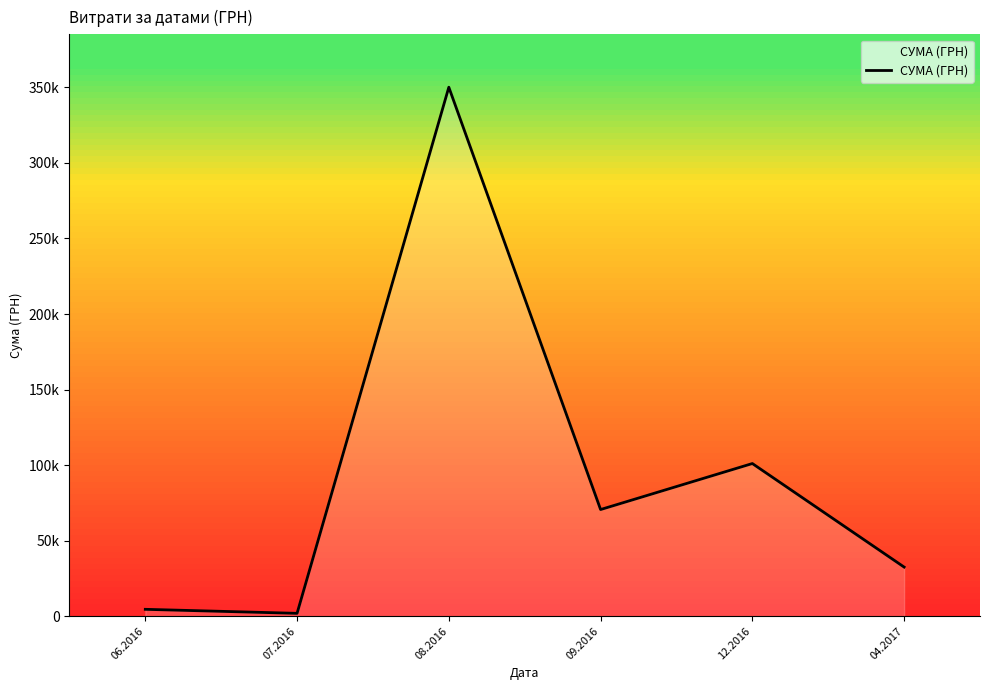

Does the chart have visible grid lines?

No